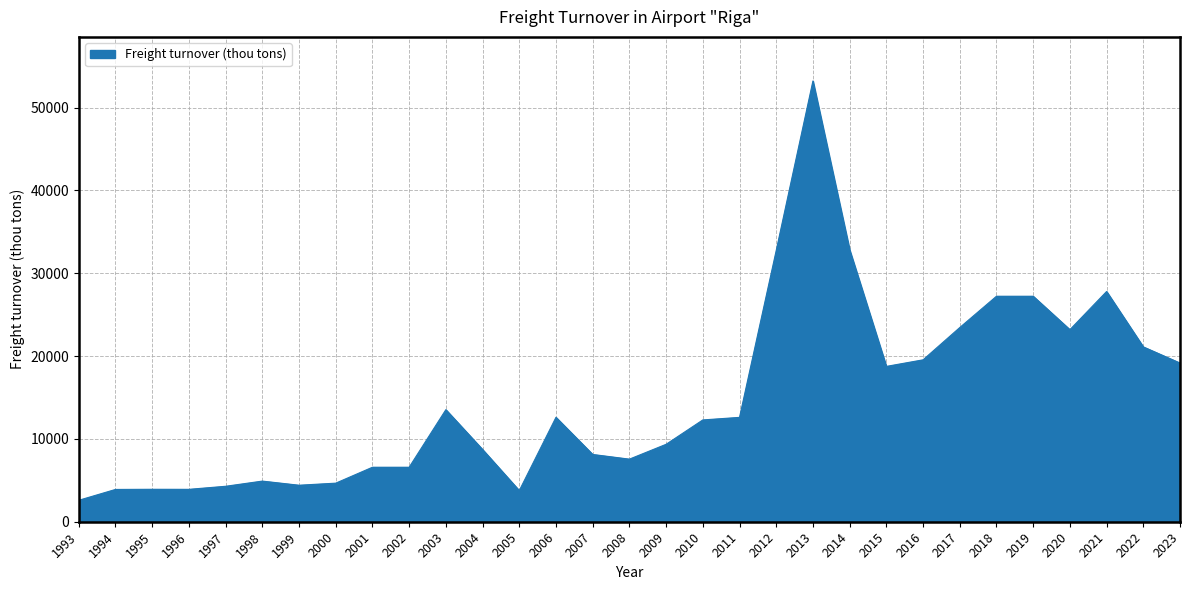

How many series are shown in this chart?

1